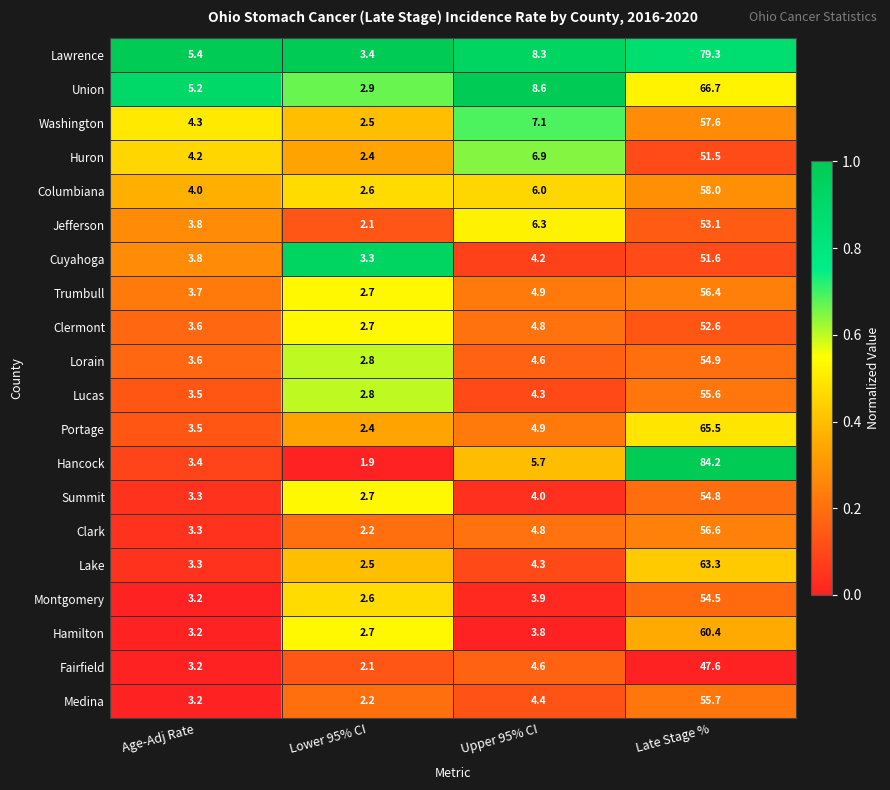

Is it true that Medina equals 3.2 at Age-Adj Rate?

True